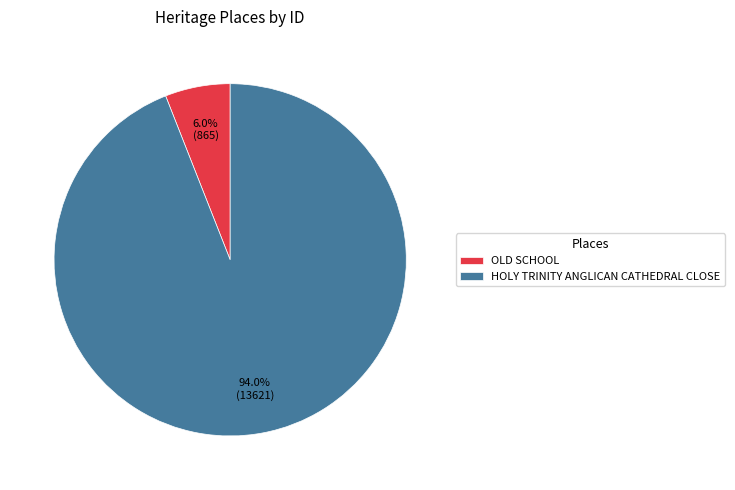

Rank the categories by value from highest to lowest.

HOLY TRINITY ANGLICAN CATHEDRAL CLOSE, OLD SCHOOL